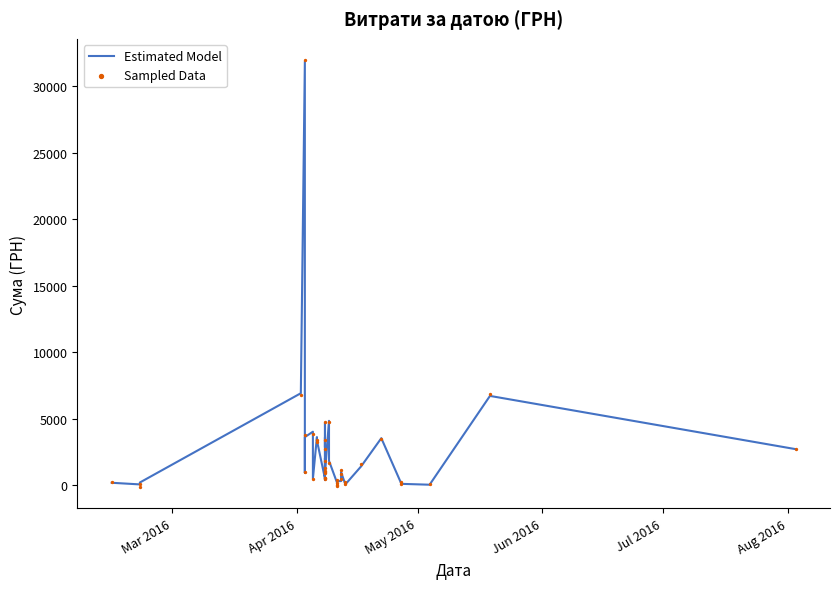

Which series contains the lowest Y value?

Sampled Data